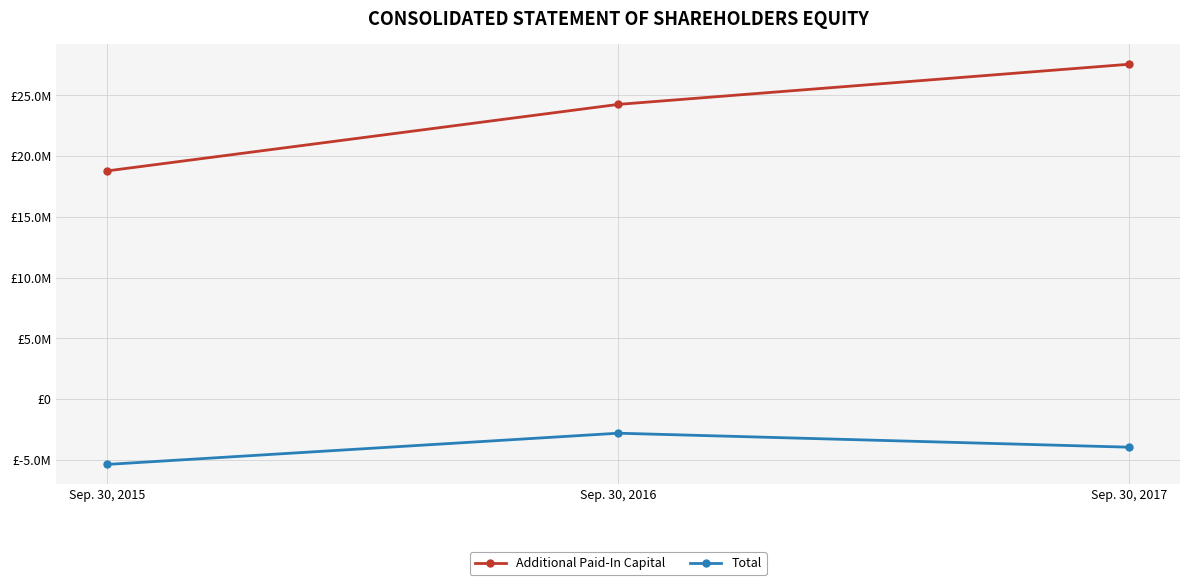

At how many categories does at least one series exceed 26335826?

1